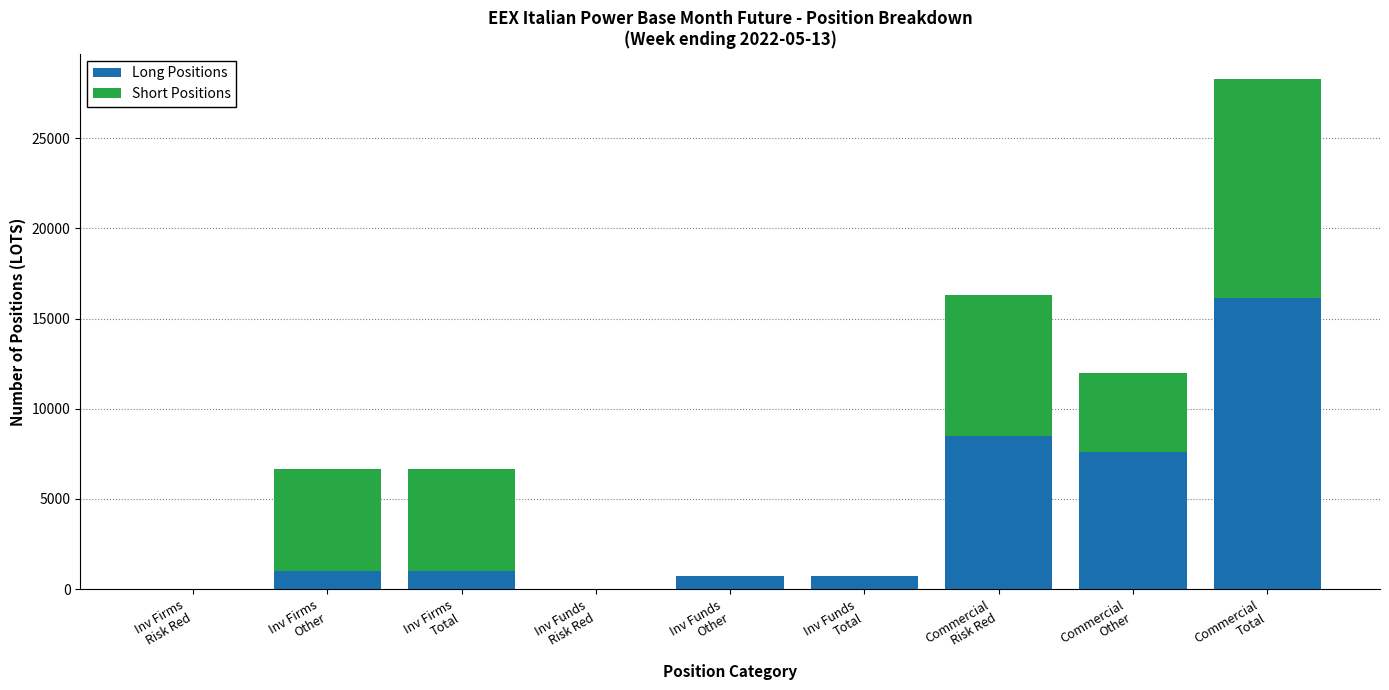

Are the bars grouped side by side (vs. stacked)?

No